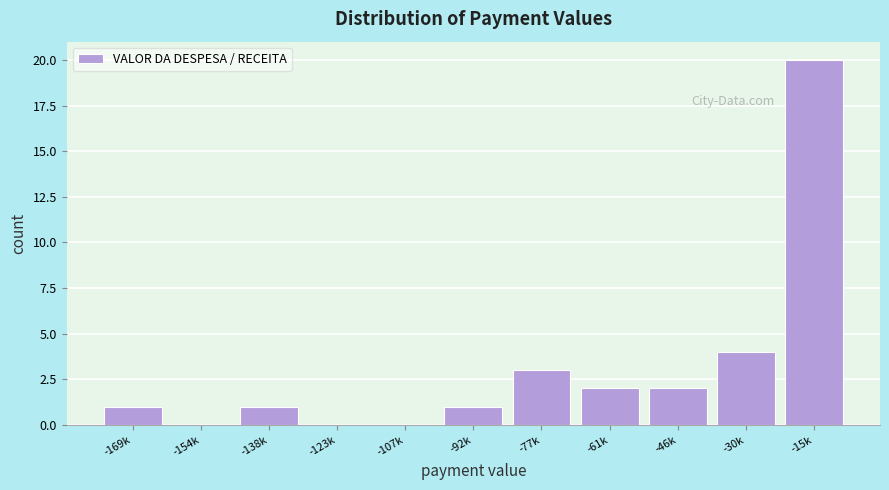

Reading left to right, what are all the values shown in this chart?

-169k=1	-154k=0	-138k=1	-123k=0	-107k=0	-92k=1	-77k=3	-61k=2	-46k=2	-30k=4	-15k=20